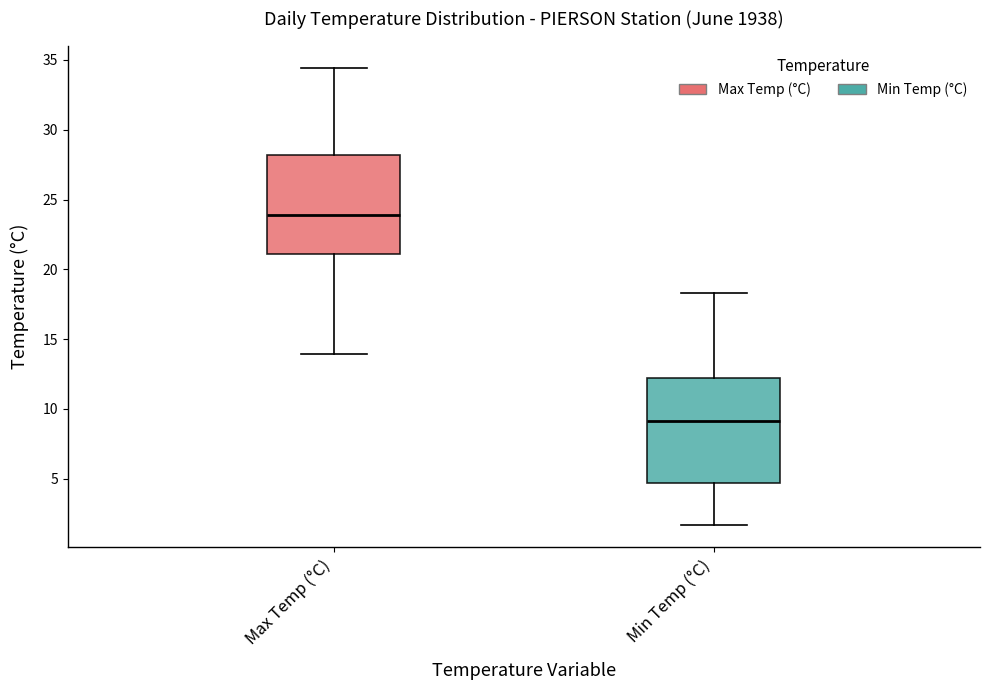

Where does the median line of the box for Max Temp (°C) sit on the y-axis? The values are not printed on the chart, so give them approximately, as read against the axis.

24.0